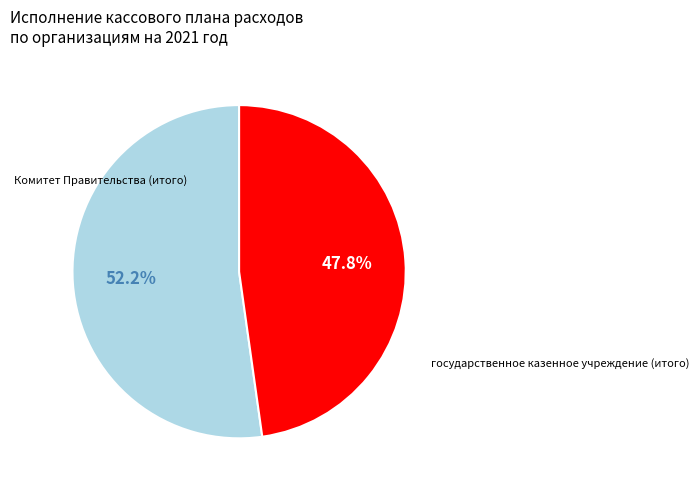

Count the number of slices in the pie.

2